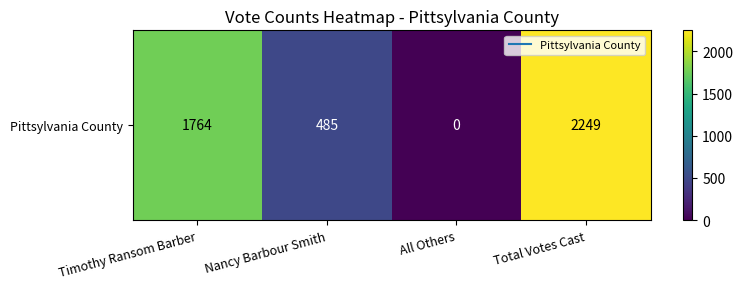

How many values are between 485 and 2249?

3